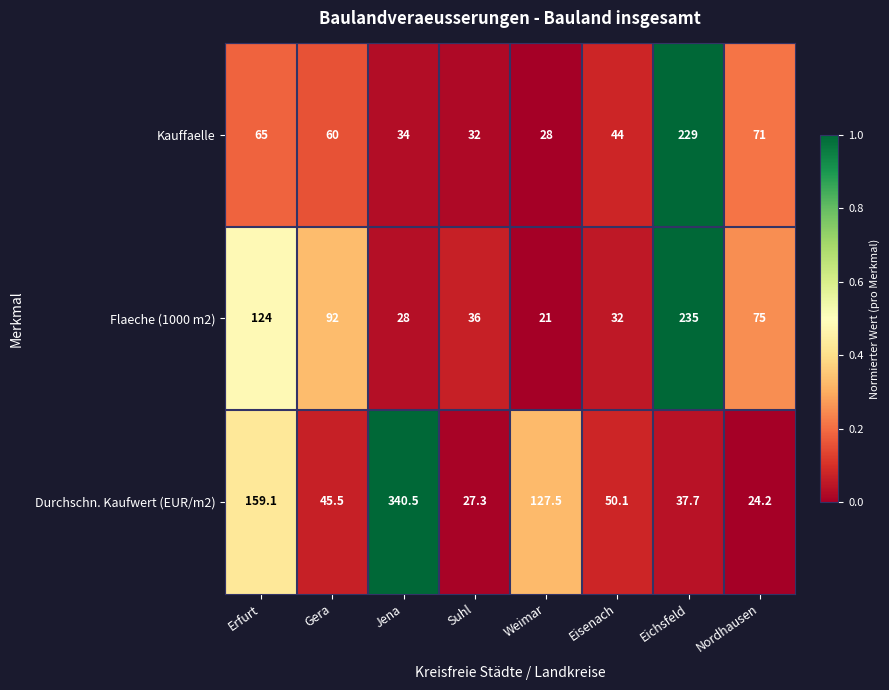

What is the difference between the Flaeche (1000 m2) values at Nordhausen and Erfurt?

49.0